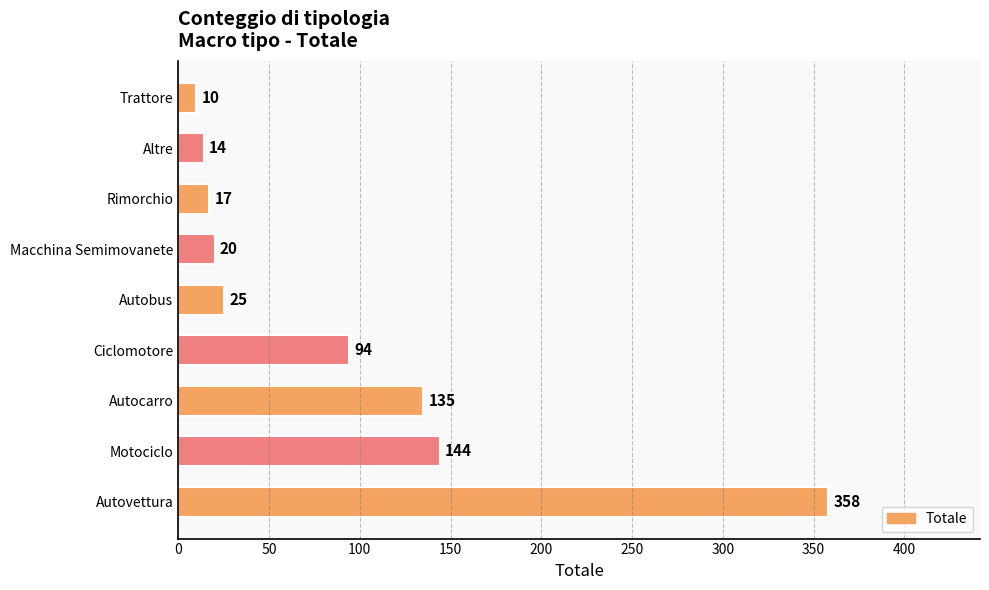

Which has a higher value, Autovettura or Trattore?

Autovettura